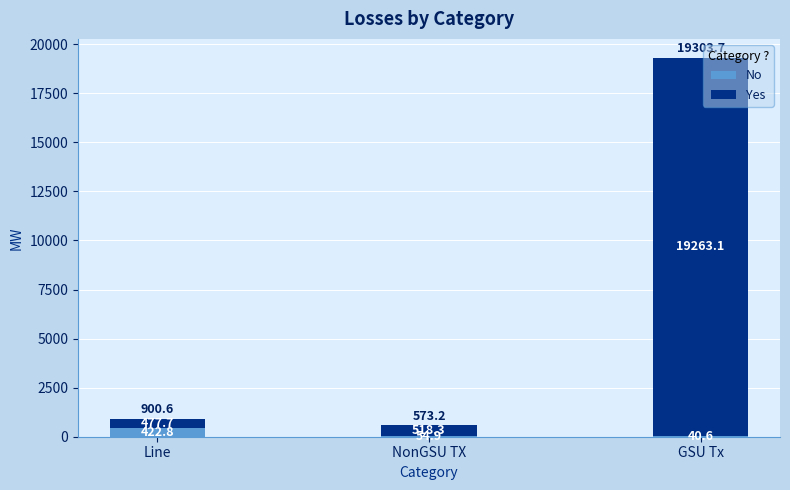

What is the total value across all series at NonGSU TX?

573.2